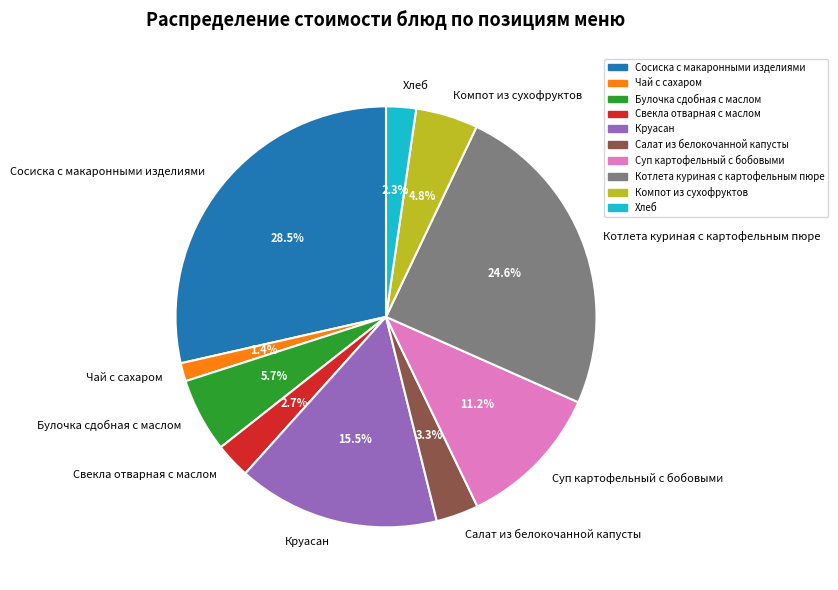

What percentage do Хлеб and Булочка сдобная с маслом together represent?

8.0%